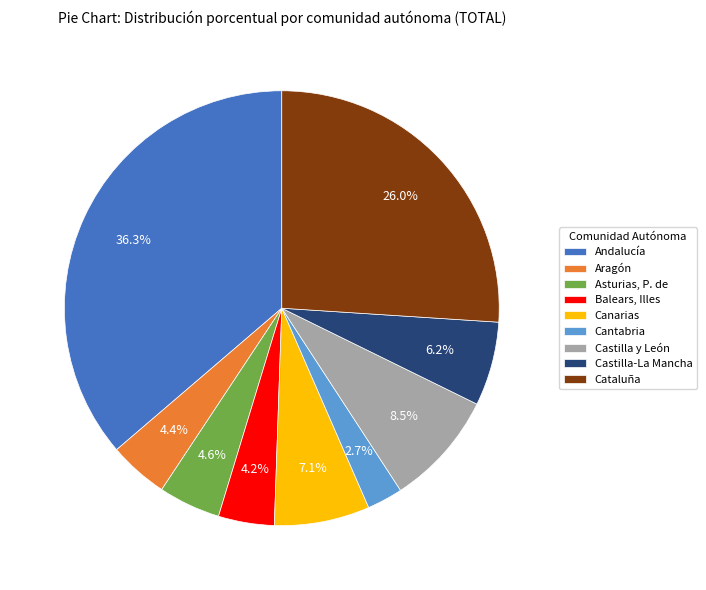

Rank the categories by value from lowest to highest.

Cantabria, Balears, Illes, Aragón, Asturias, P. de, Castilla-La Mancha, Canarias, Castilla y León, Cataluña, Andalucía